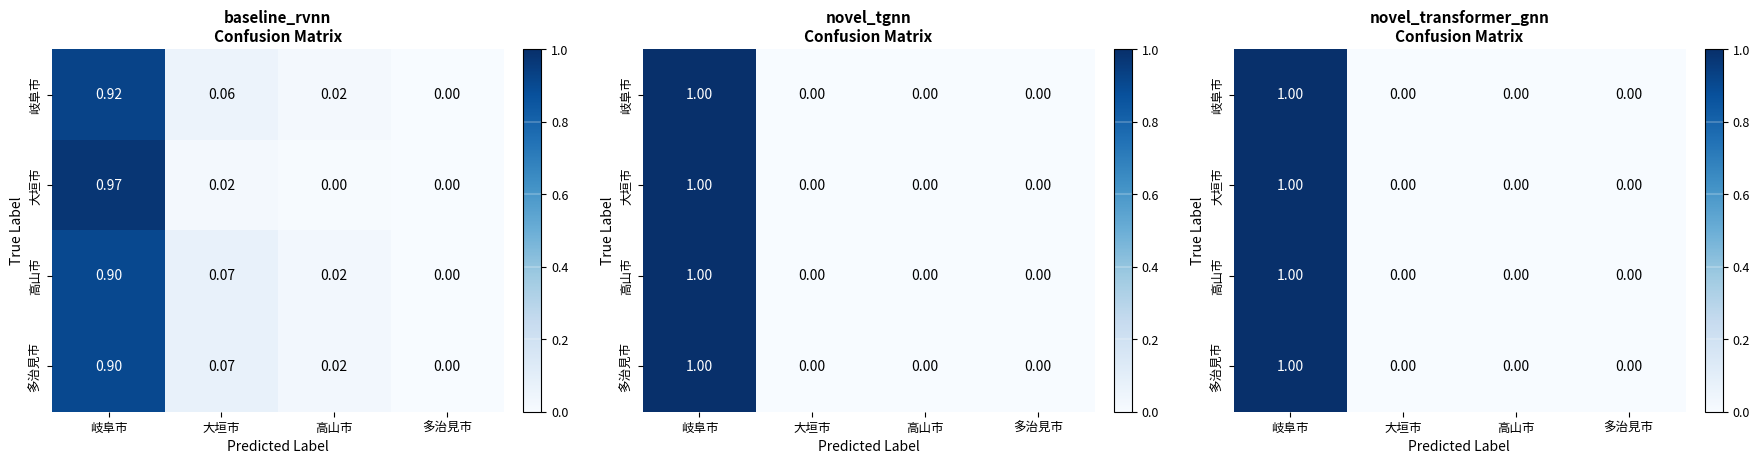

The value of 大垣市 at 岐阜市 is 1. True or false?

True